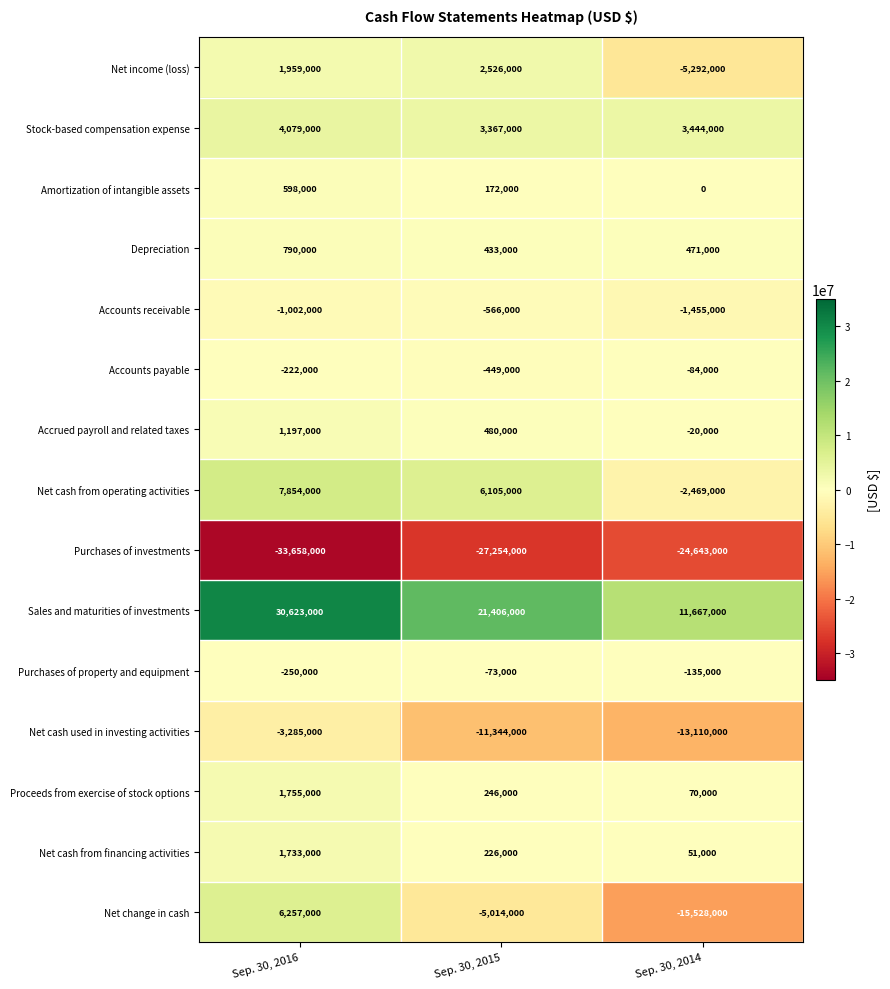

Which series has the largest total across all categories?

Sales and maturities of investments